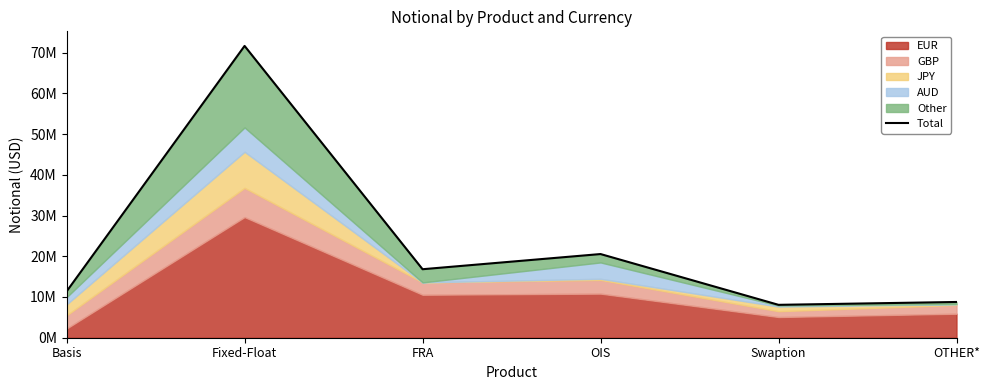

At which category does the chart reach its minimum across all series?

Swaption